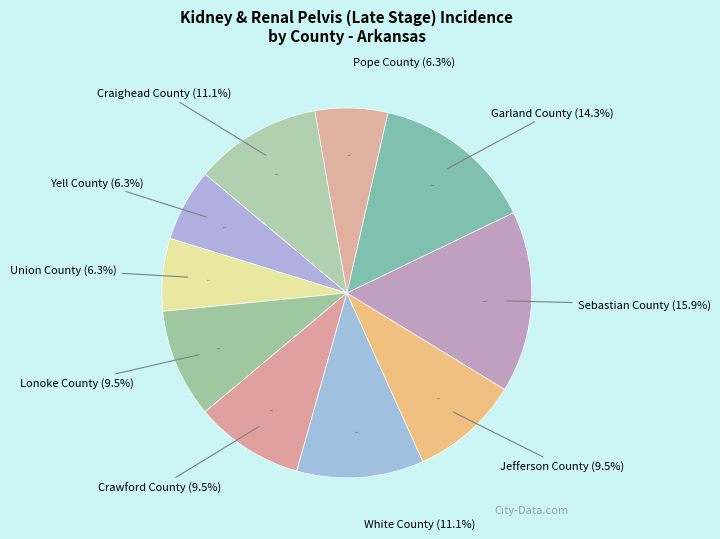

To the nearest percent, what is the difference between the largest and smallest slice percentages?

10%